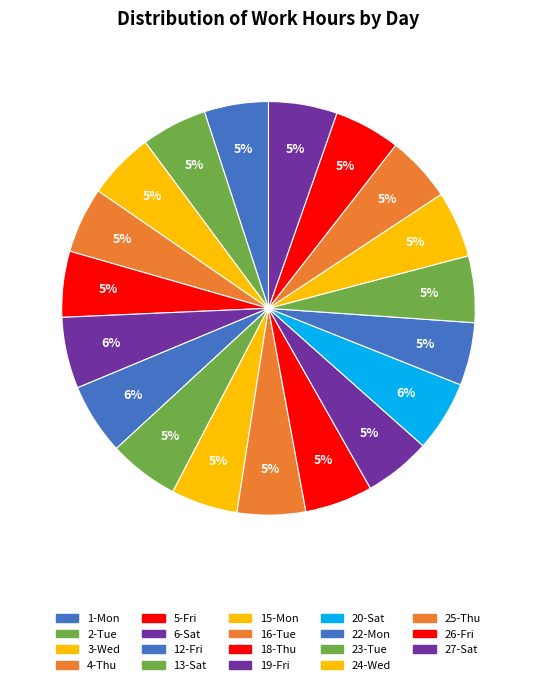

To the nearest percent, what is the difference between the largest and smallest slice percentages?

1%